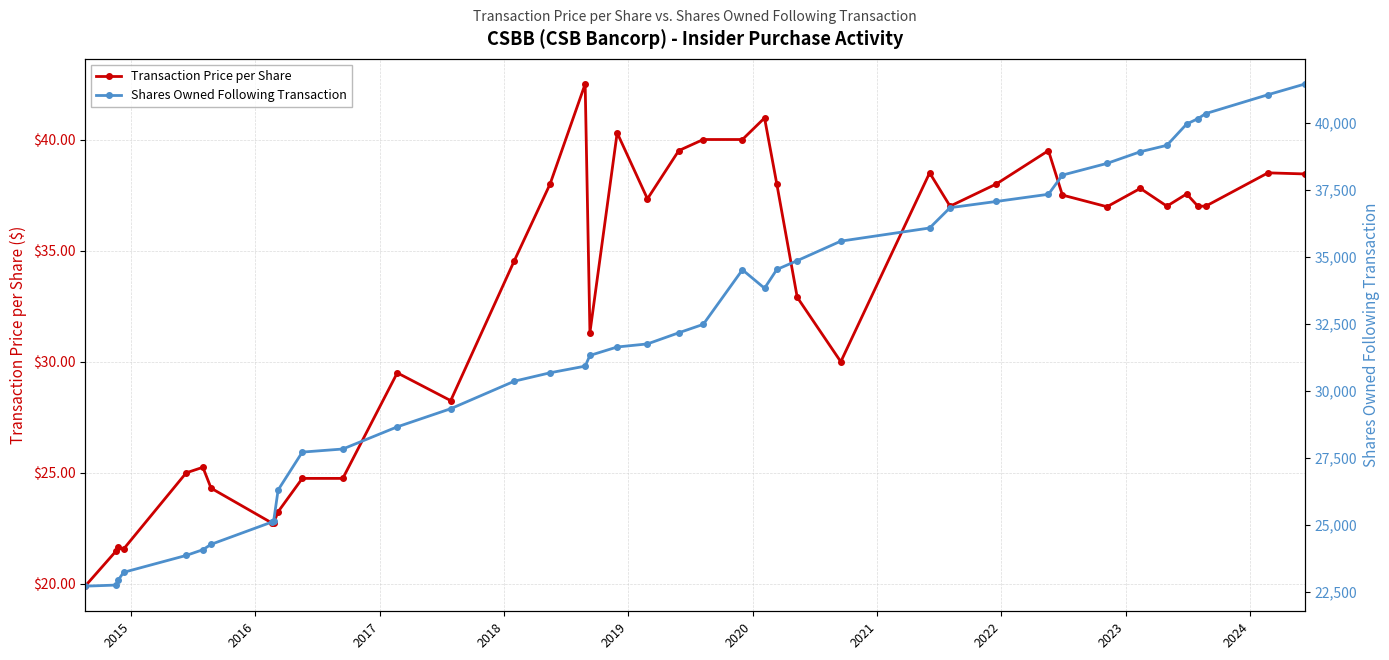

How many values in the Transaction Price per Share series are below 37?

19